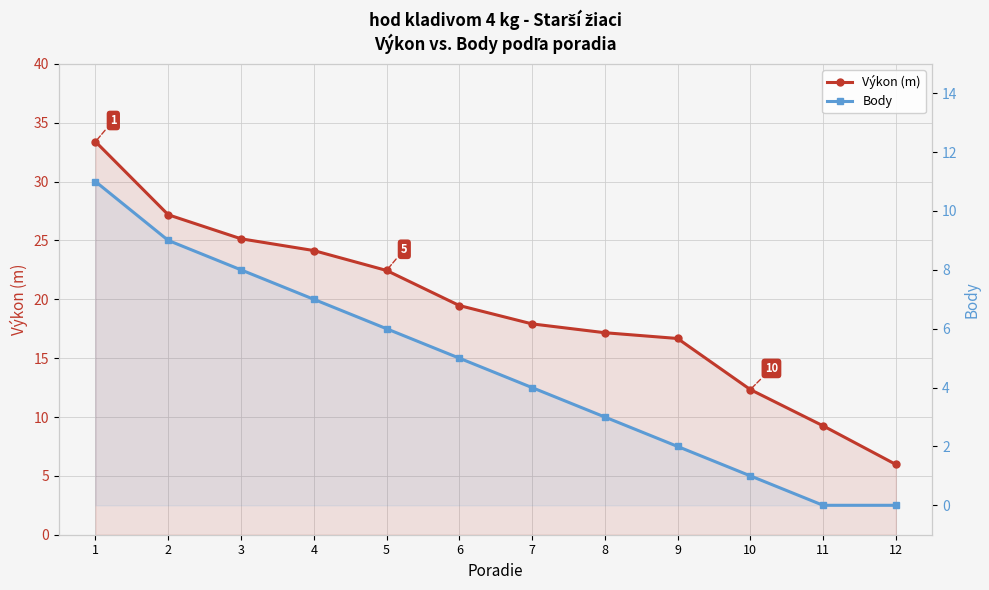

Reading right to left, transcribe all the data shown in this chart.

Výkon (m): 6.0	9.2	12.3	16.7	17.2	17.9	19.5	22.4	24.1	25.1	27.2	33.4
Body: 0.0	0.0	1.0	2.0	3.0	4.0	5.0	6.0	7.0	8.0	9.0	11.0